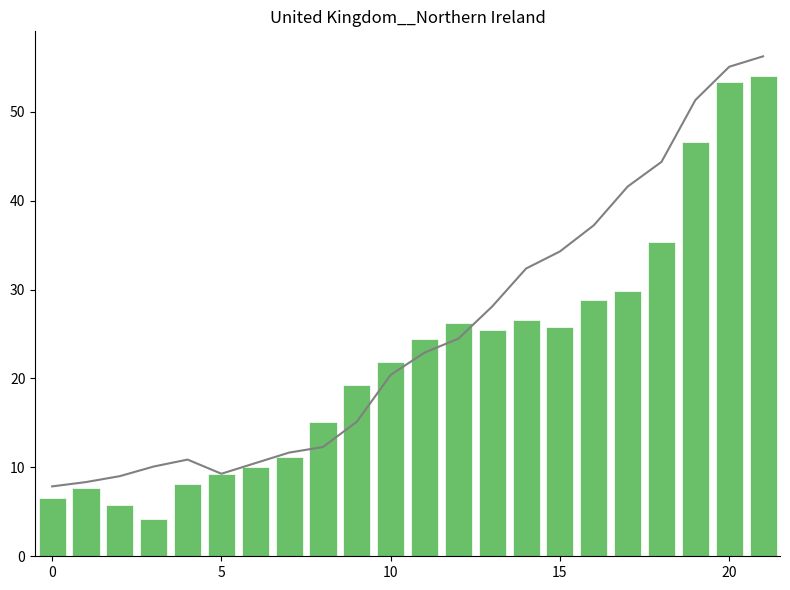

At which label does Others first exceed 22?

11